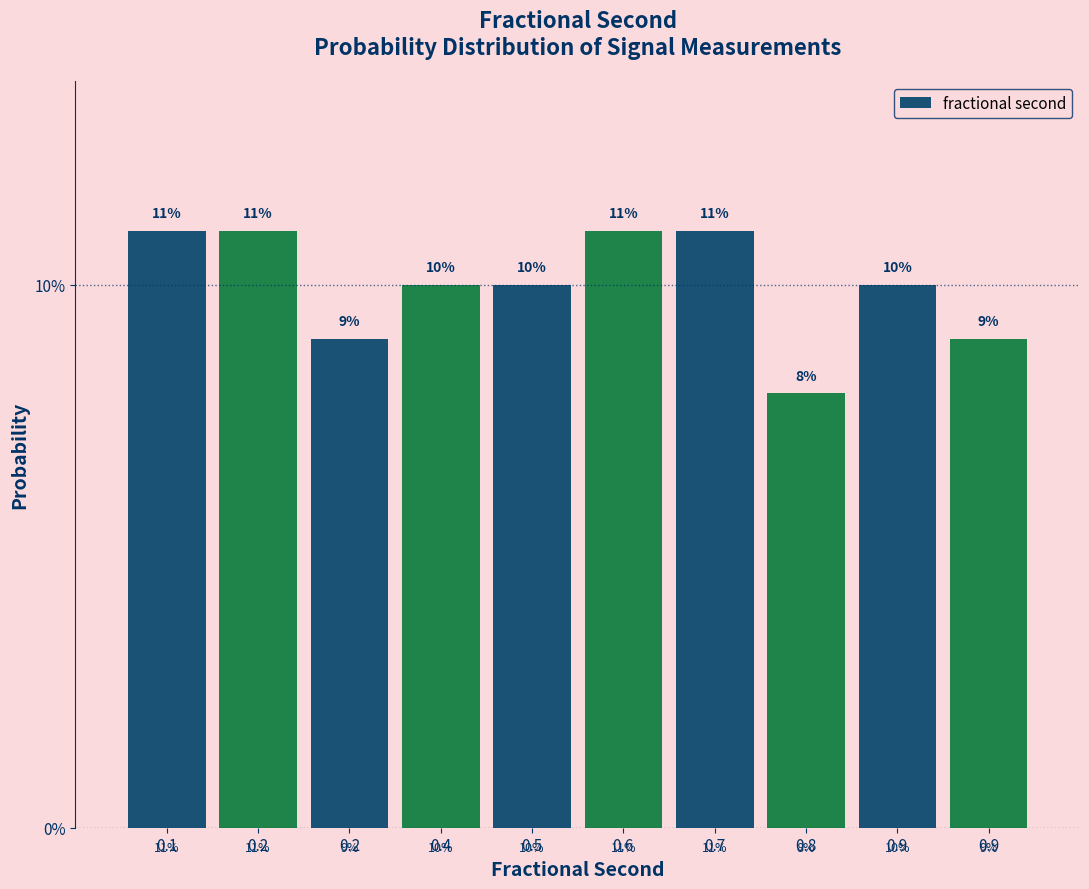

Does the chart contain any negative values?

No